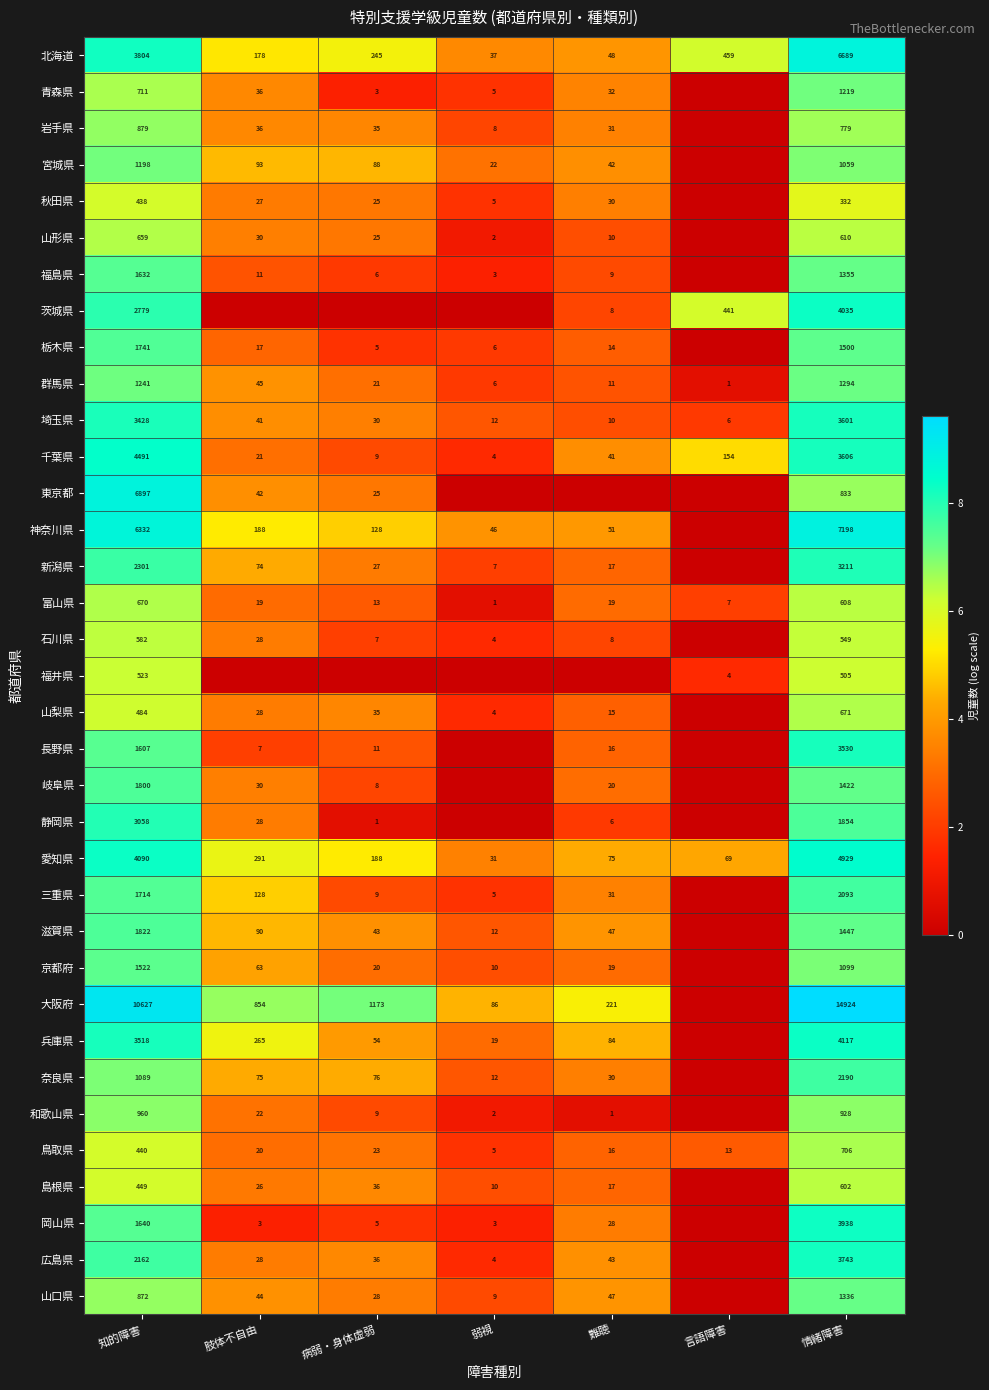

At which label is 富山県 closest to 335?

情緒障害